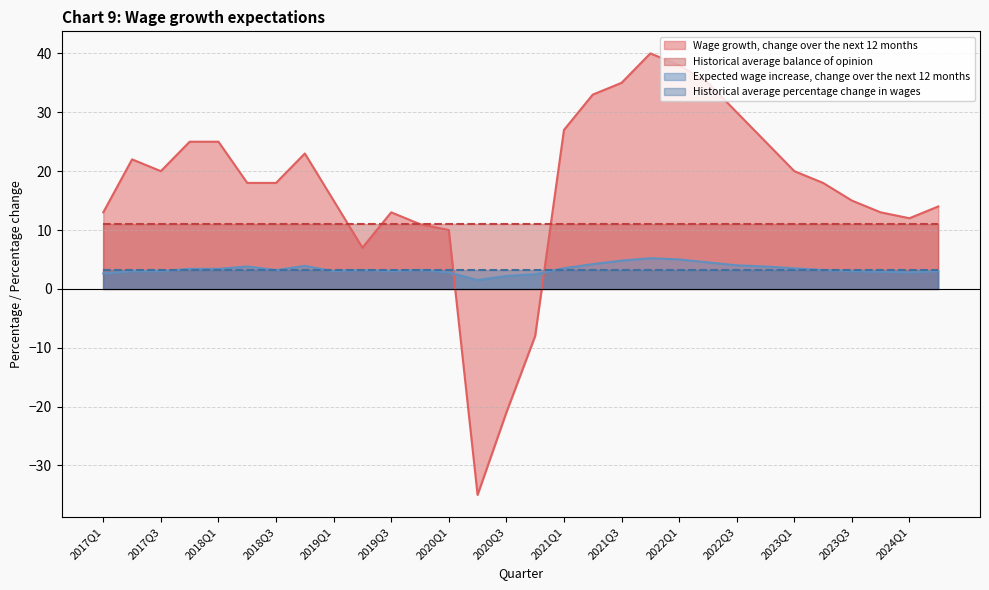

How many series are shown in this chart?

4